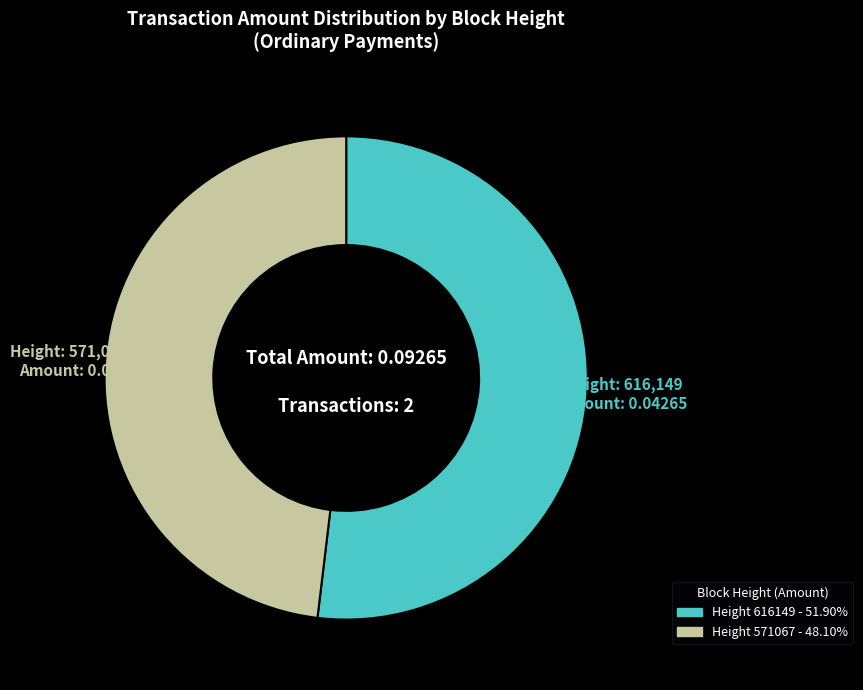

Is there any slice that represents more than half of the pie?

Yes